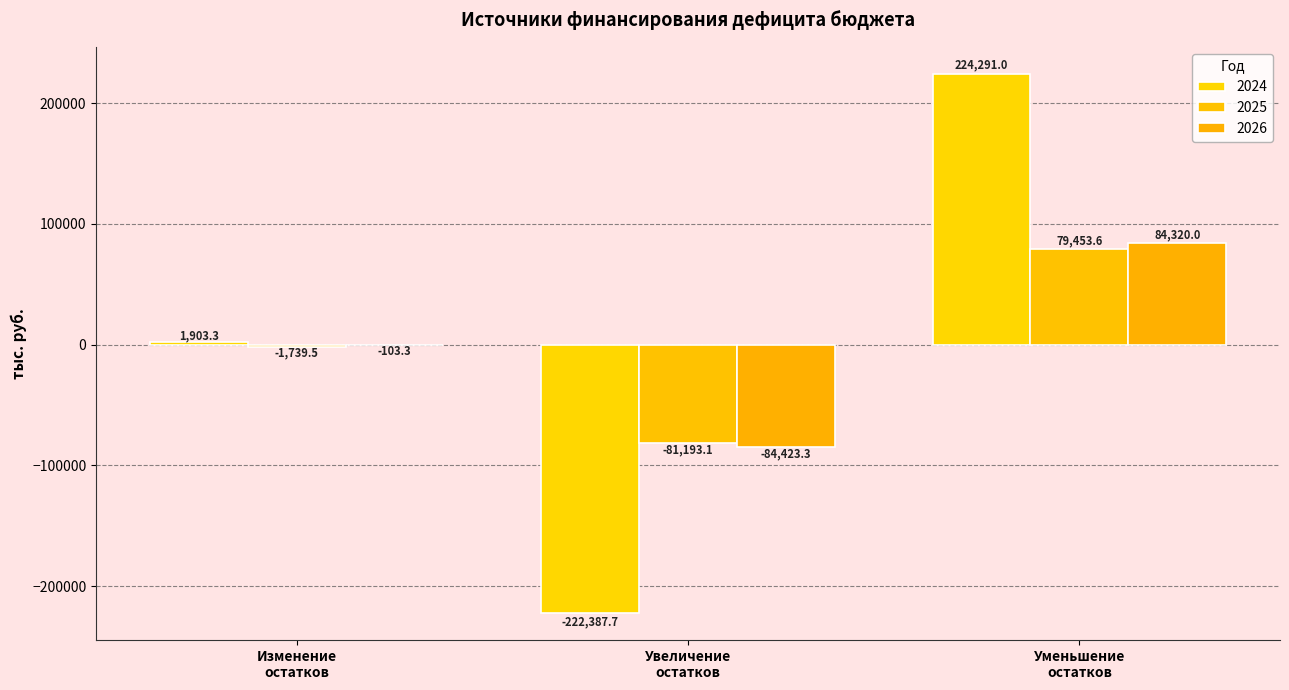

Where is 2026 nearest to the value -51?

Изменение
остатков